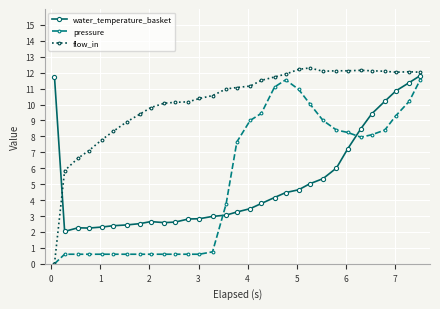

What is the value of the water_temperature_basket point at the 31st from the left?

11.8